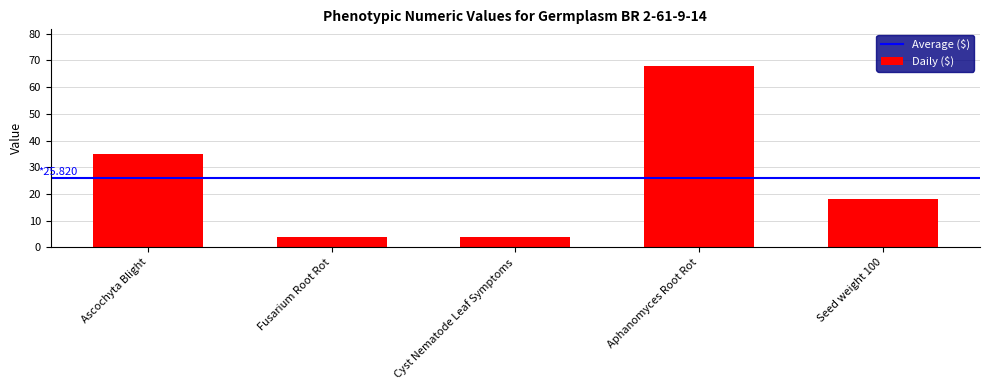

What is the value of the 2nd bar from the left?

4.0